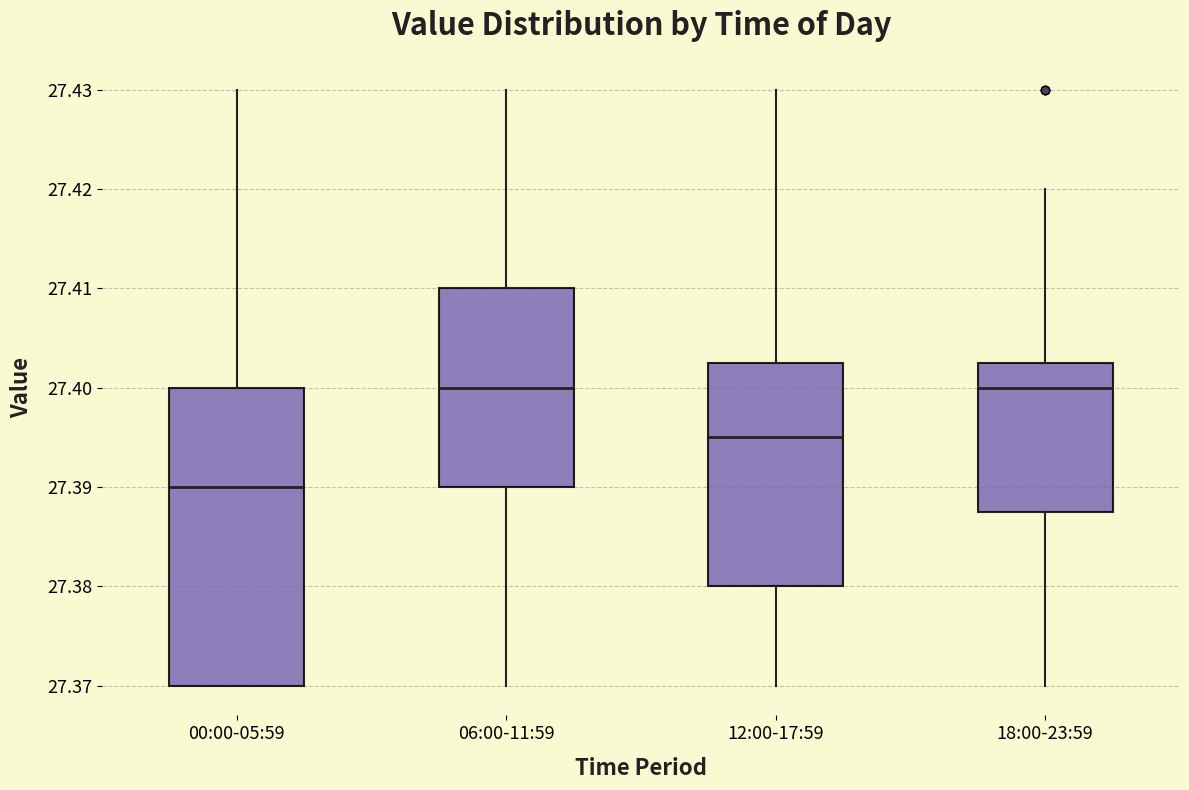

Where does the upper whisker of the box for 12:00-17:59 end on the y-axis? The values are not printed on the chart, so give them approximately, as read against the axis.

27.430